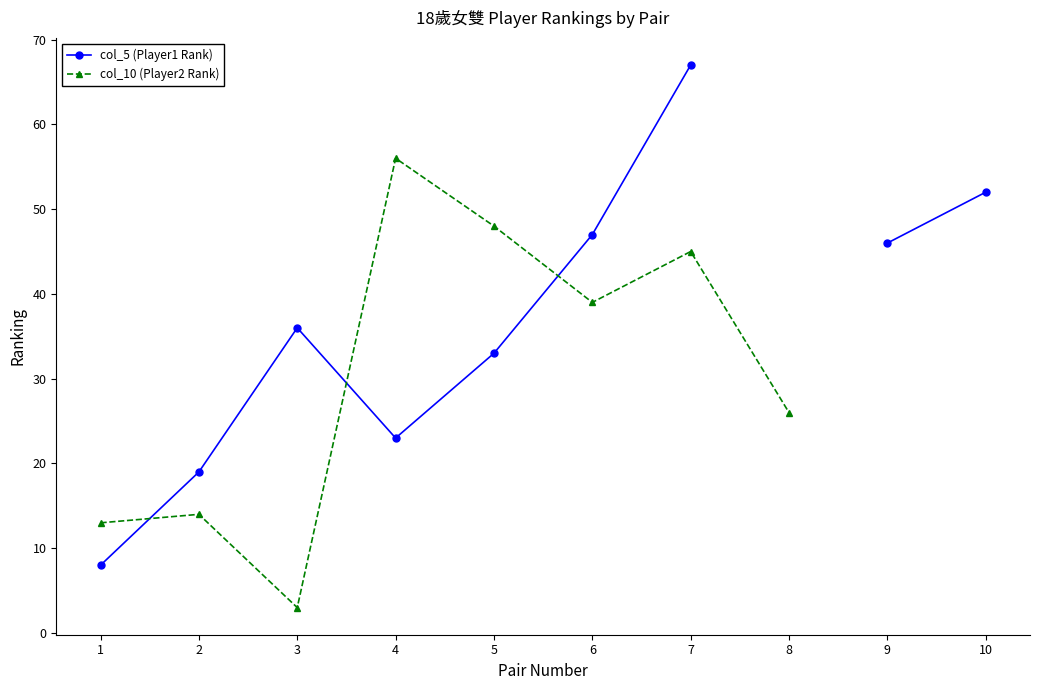

What is the value of the col_5 (Player1 Rank) point at the 4th from the left?

23.0